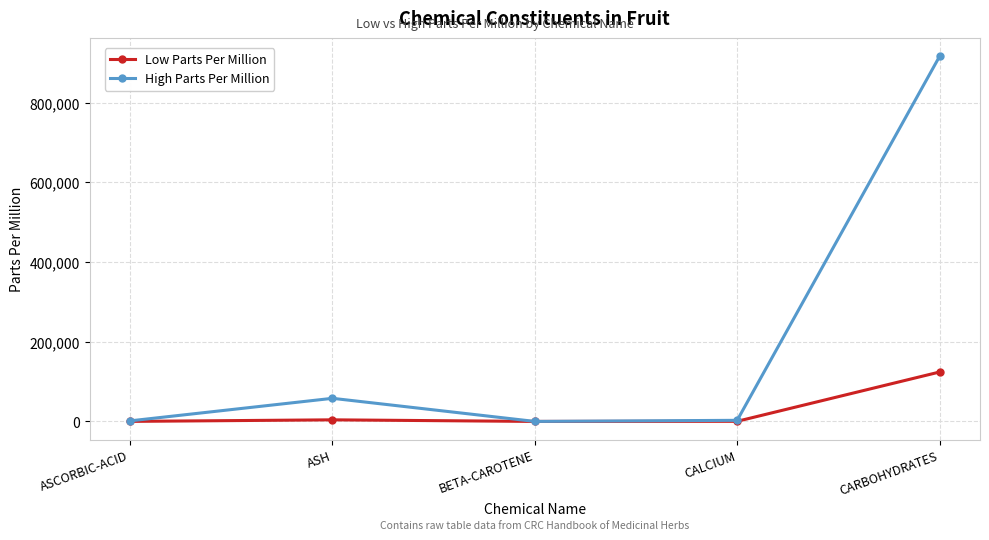

What is the greatest value displayed?

916000.0